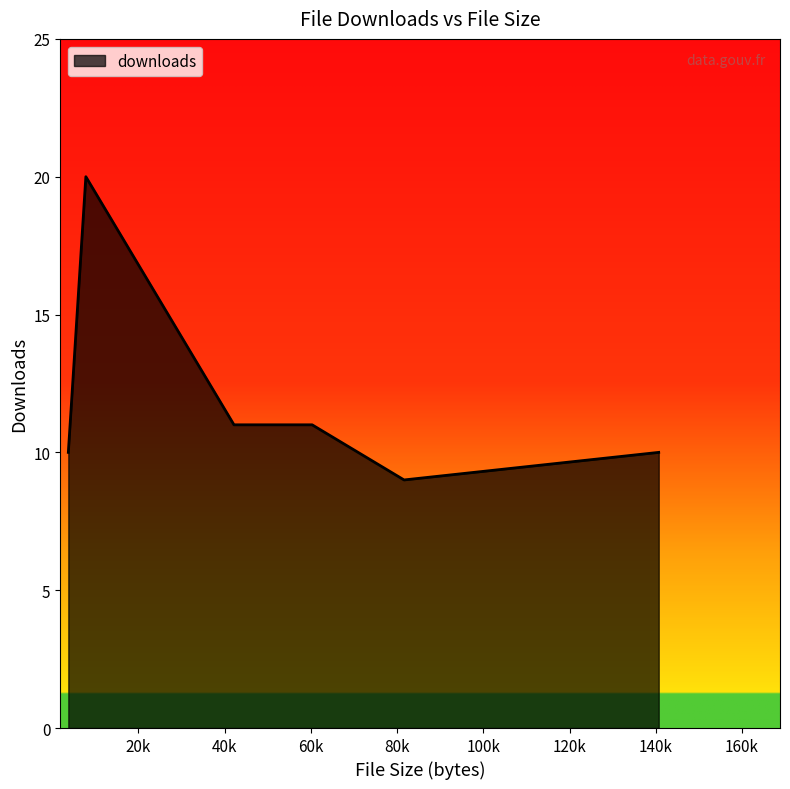

What is the greatest value displayed?

20